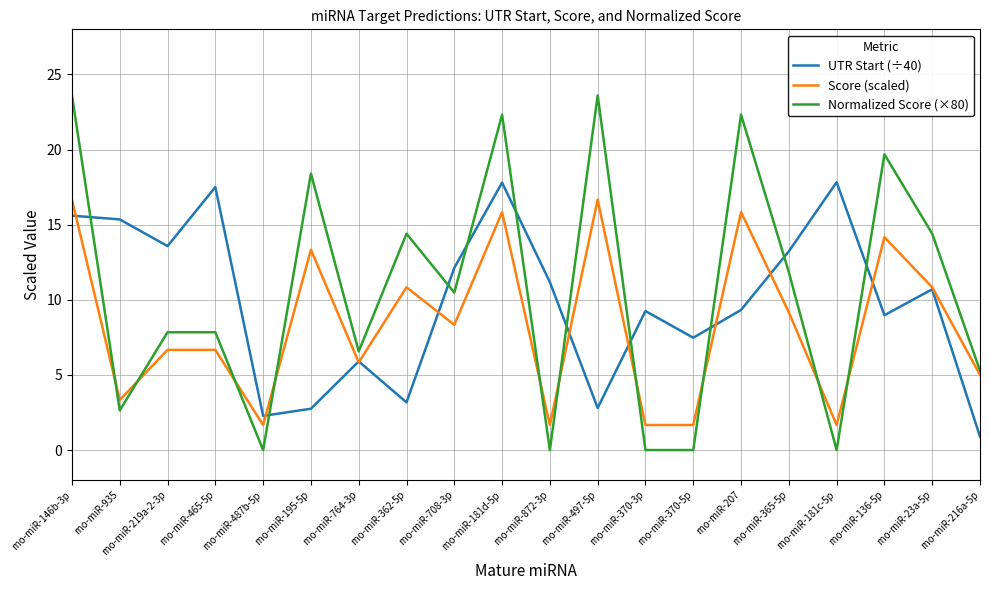

Which series has the widest spread of values?

Normalized Score (×80)